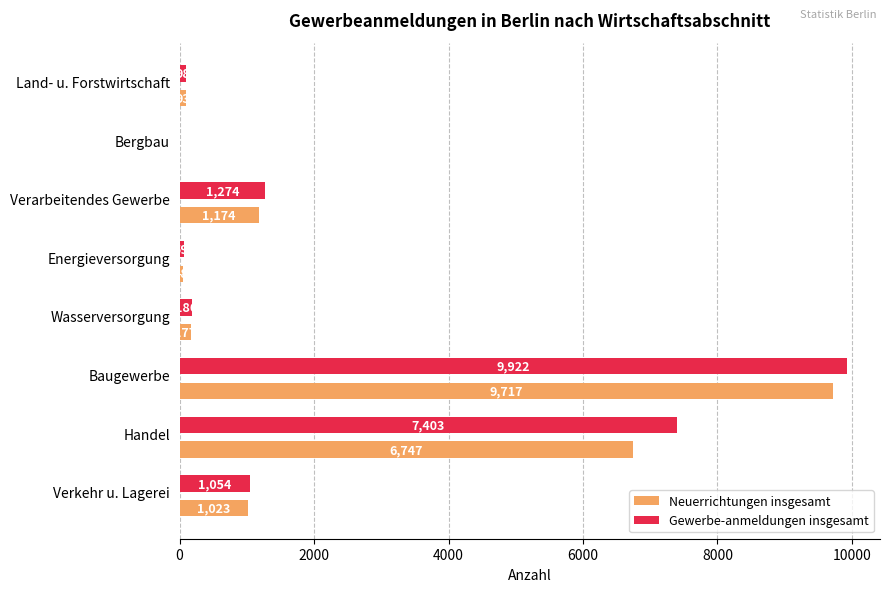

Which category has the highest value across all series?

Baugewerbe